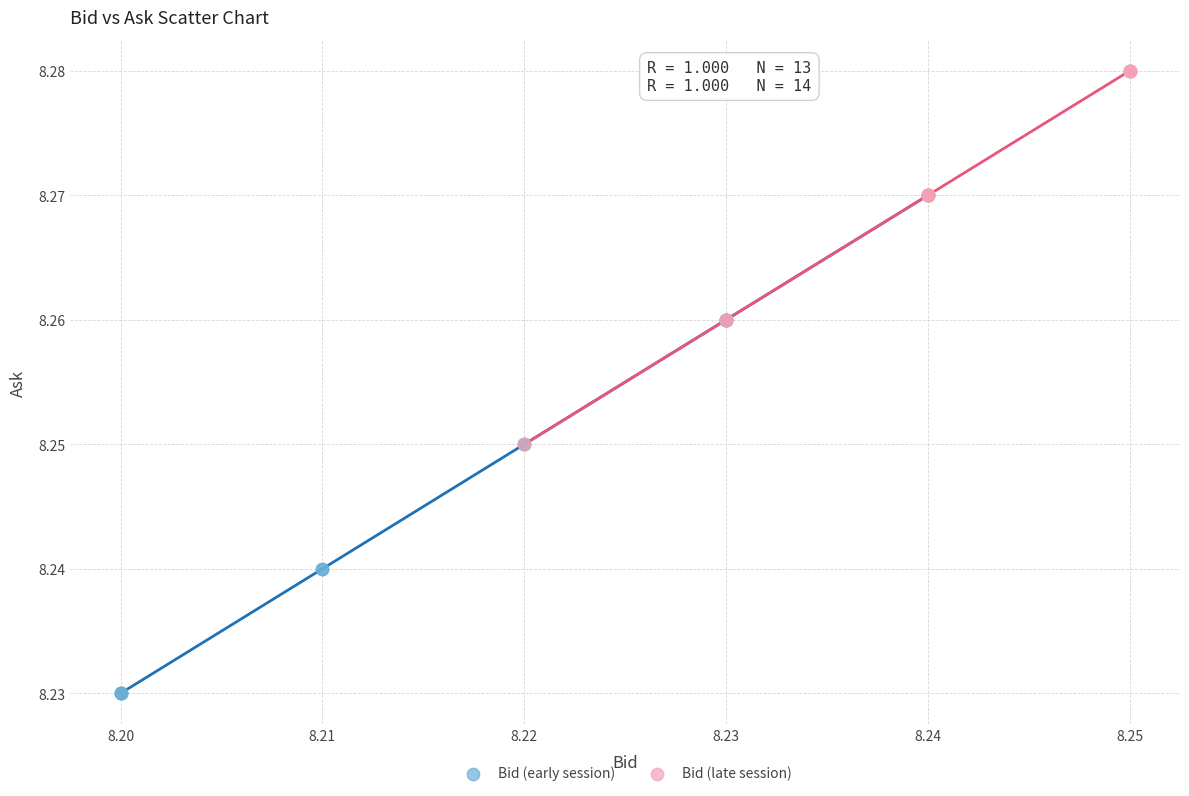

Which series has the widest spread of Y values?

Bid (early session)